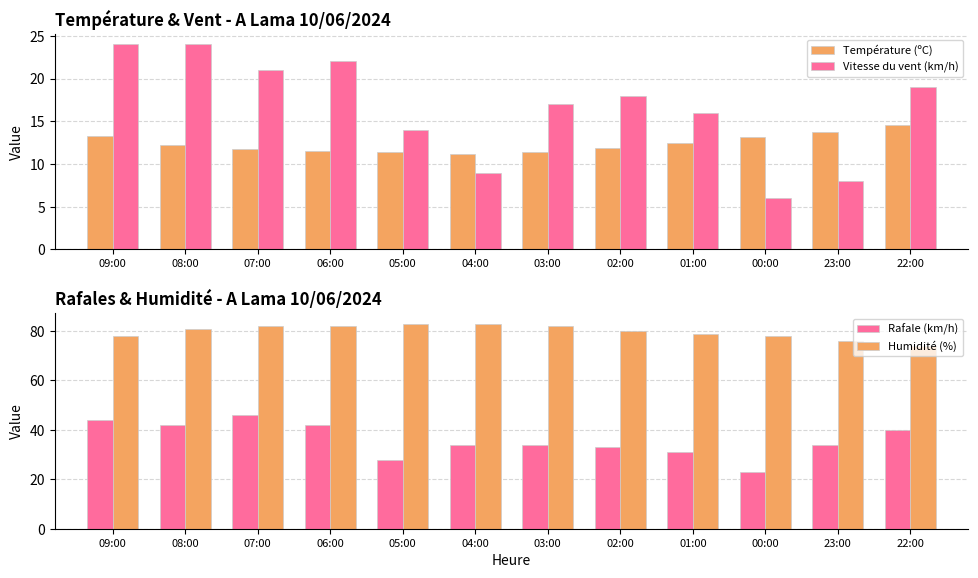

What is the difference between the second highest and second lowest values in the Température (ºC) series?

2.4